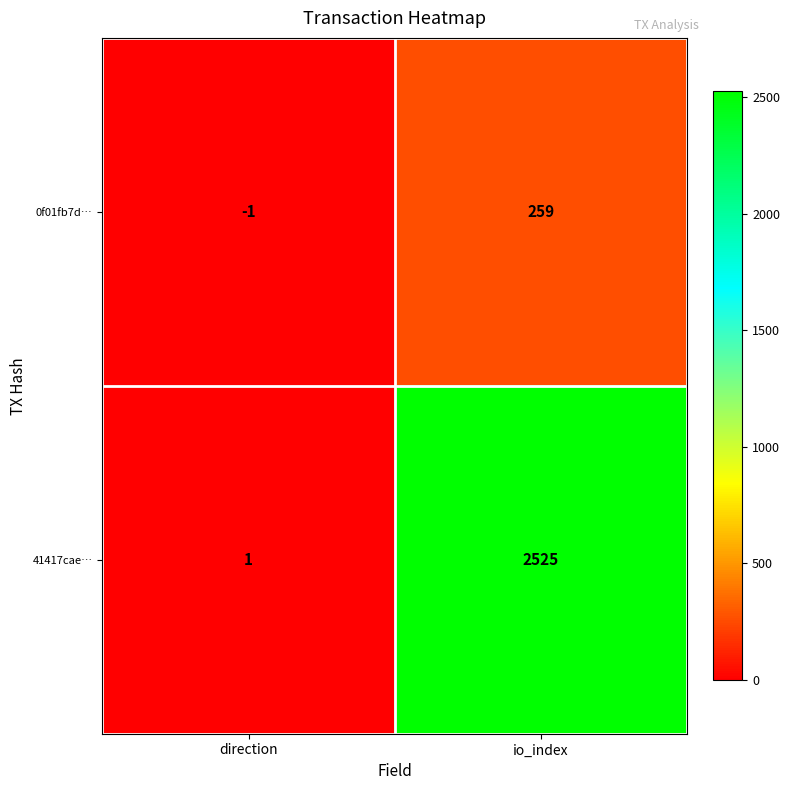

List the series in order of their overall mean, lowest first.

0f01fb7d…, 41417cae…